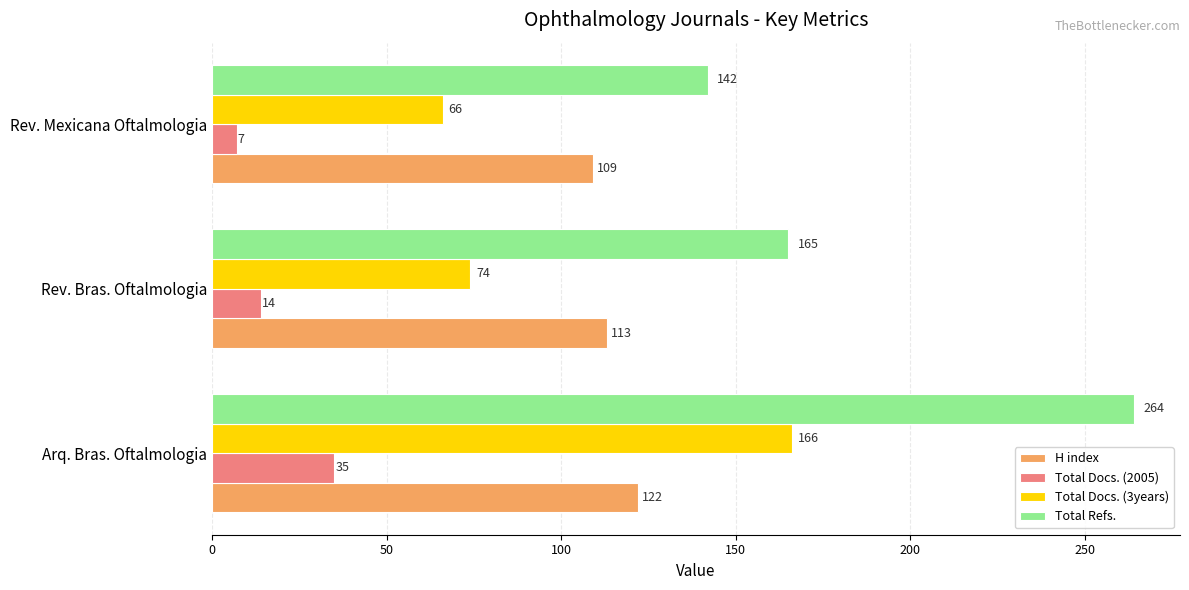

Which series has the largest total across all categories?

Total Refs.